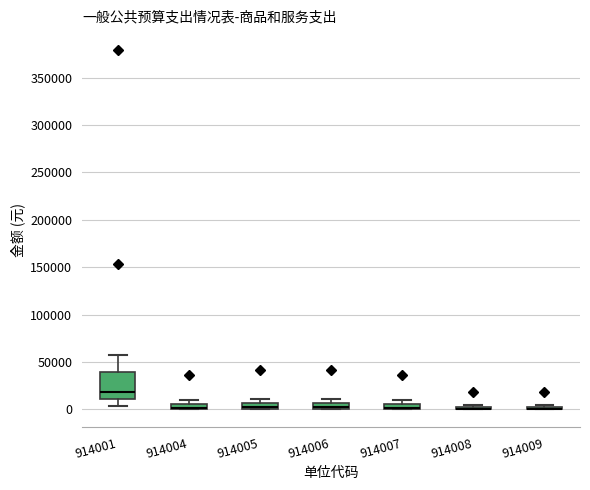

Where is the lower edge of the box at x = 914006 on the y-axis? The values are not printed on the chart, so give them approximately, as read against the axis.

0